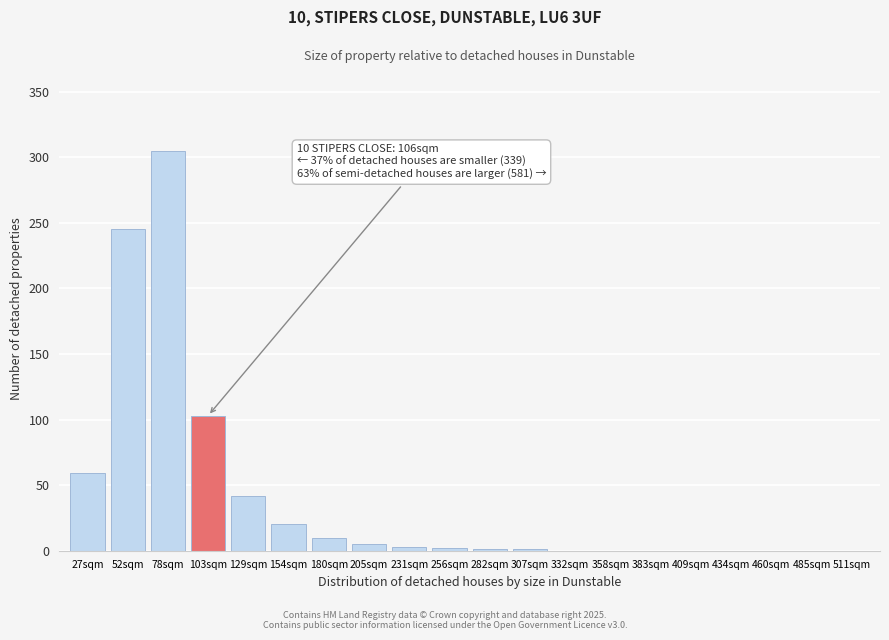

What is the change in value from 27sqm to 358sqm?

-59